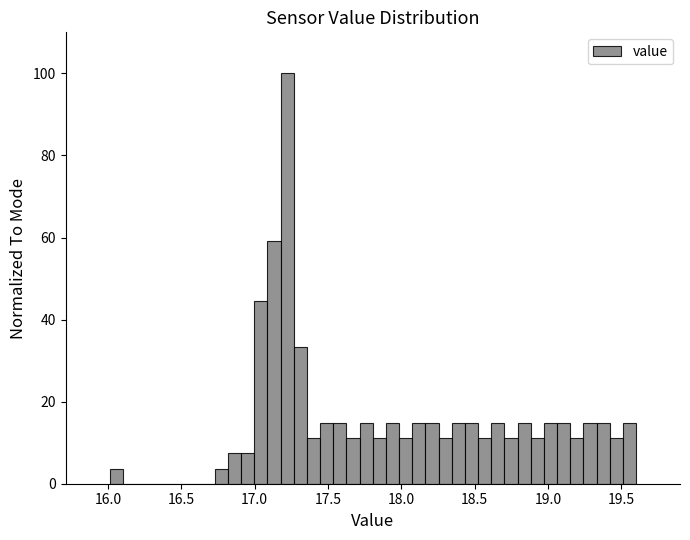

Read against the x-axis, roughly where is the centre of the tallest bar?

17.20